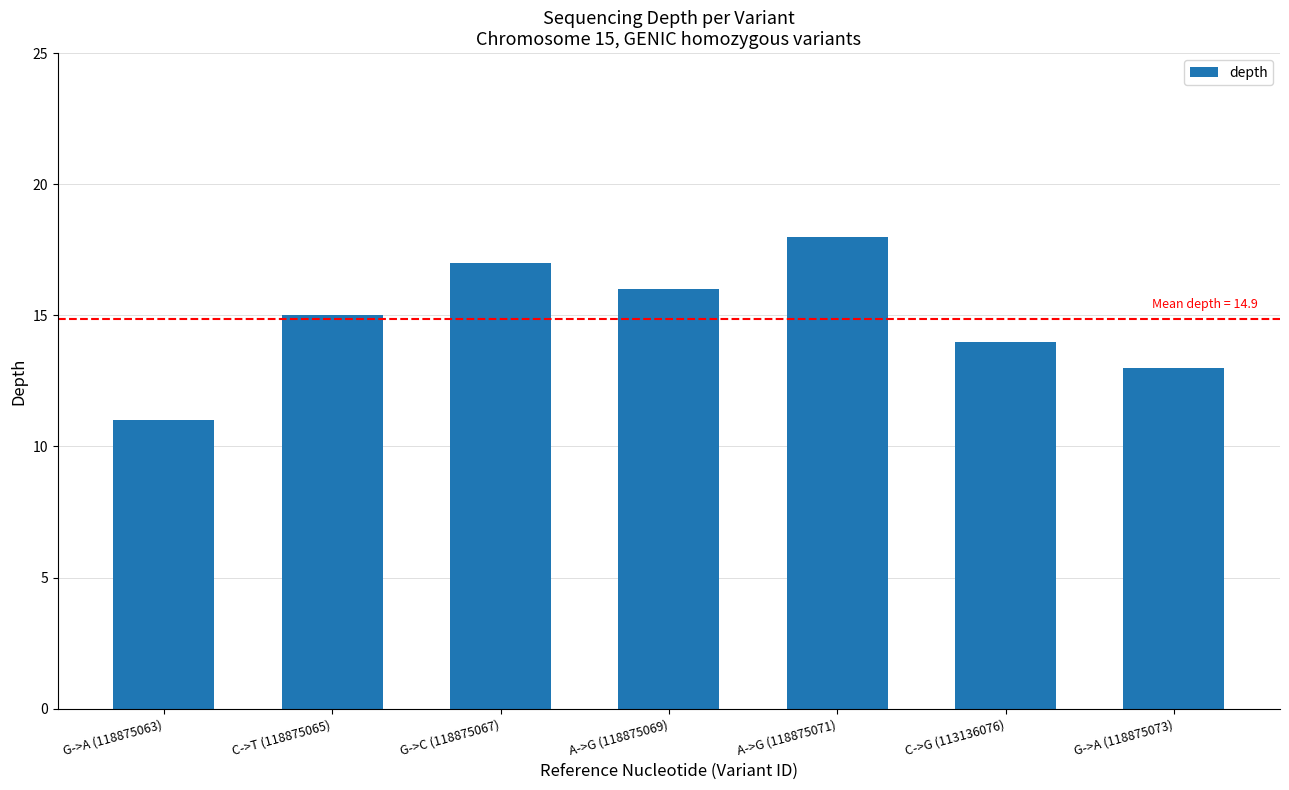

What is the change in value from G->A (118875063) to C->T (118875065)?

+4